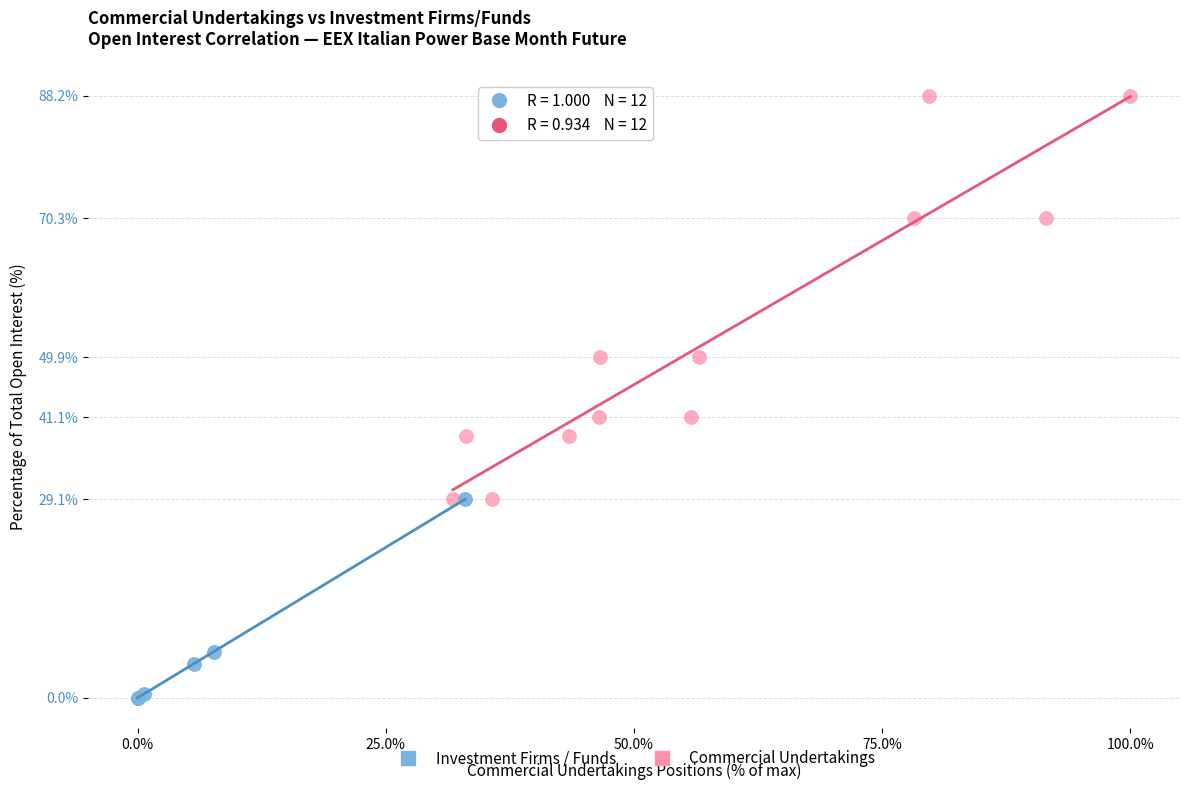

Which series reaches the maximum Y coordinate?

Commercial Undertakings